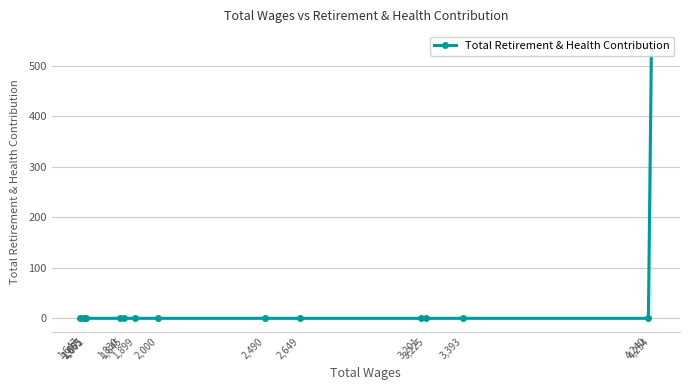

True or false: the data shows -330 at 2,490.

False